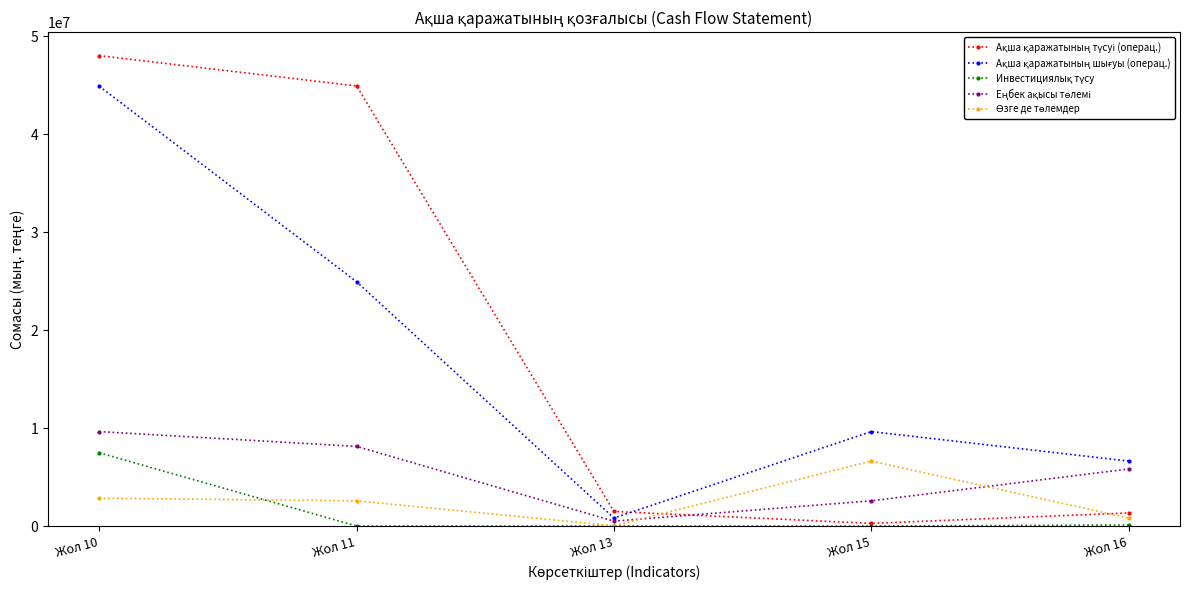

What is the greatest value displayed?

47999216